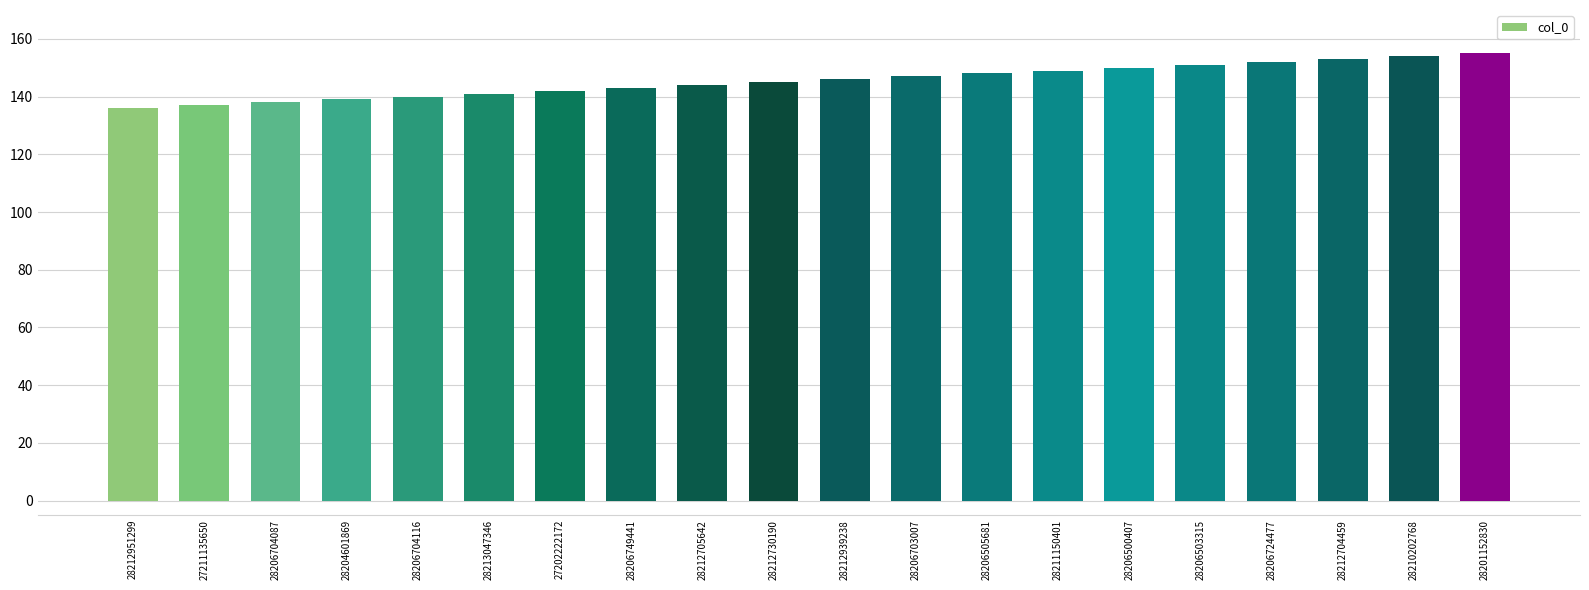

What is the maximum value shown in the chart?

155